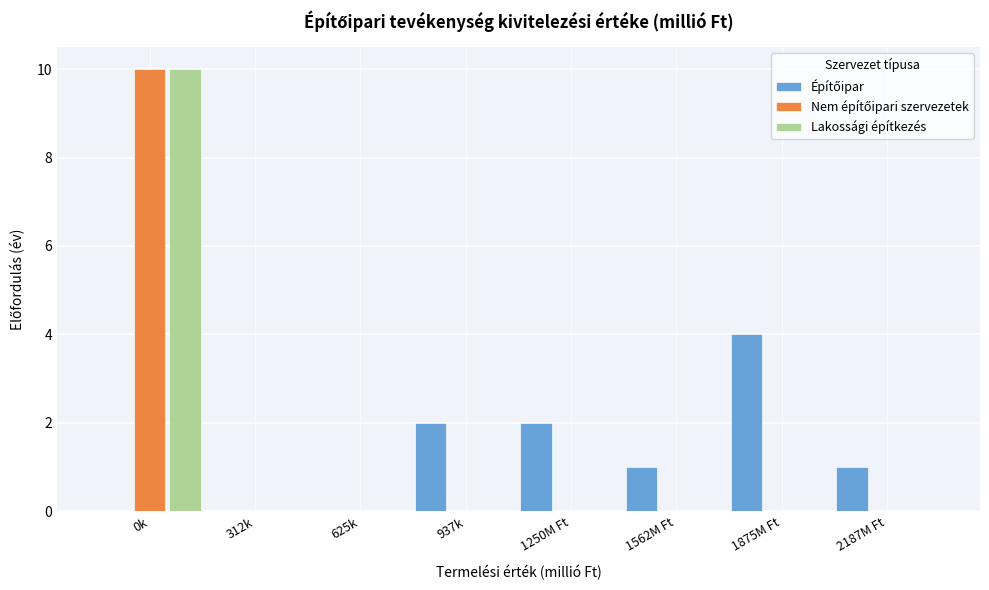

What is the maximum value for Lakossági építkezés?

10